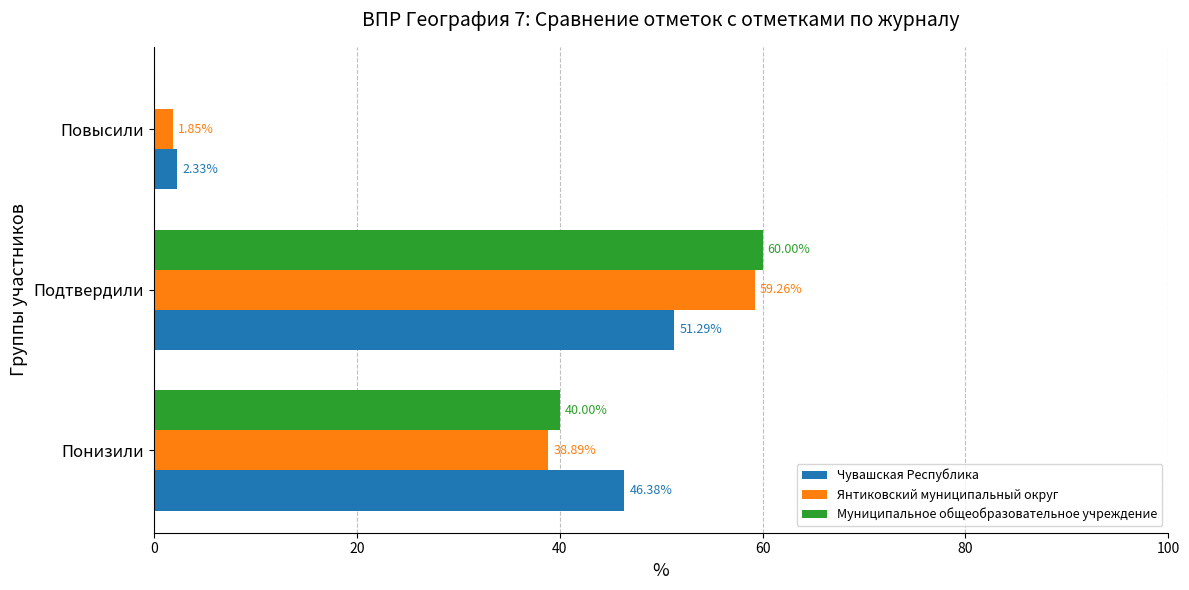

At which category is the sum across all series the highest?

Подтвердили